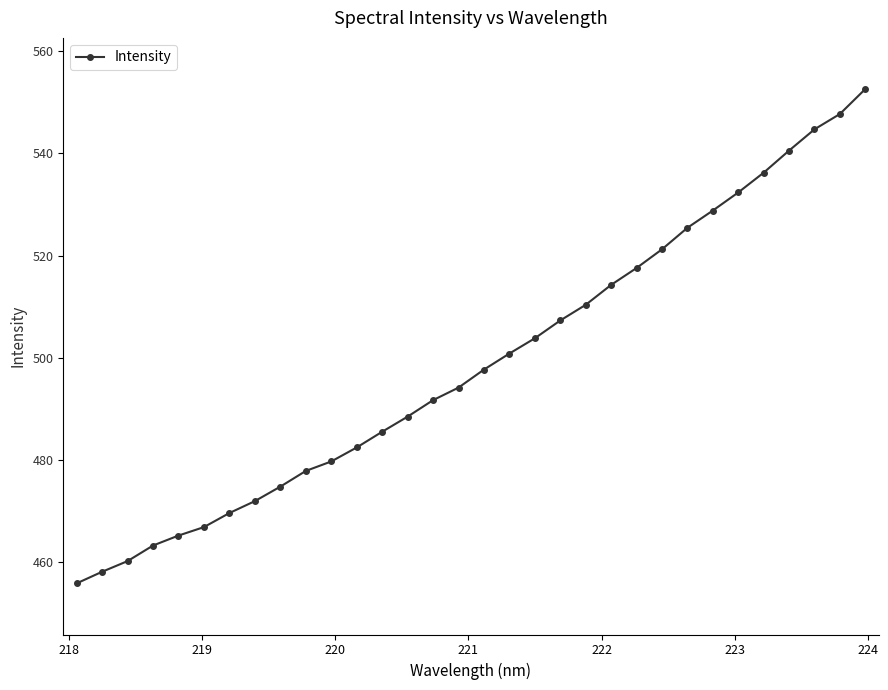

What is the value of the 23rd point from the left?

517.6